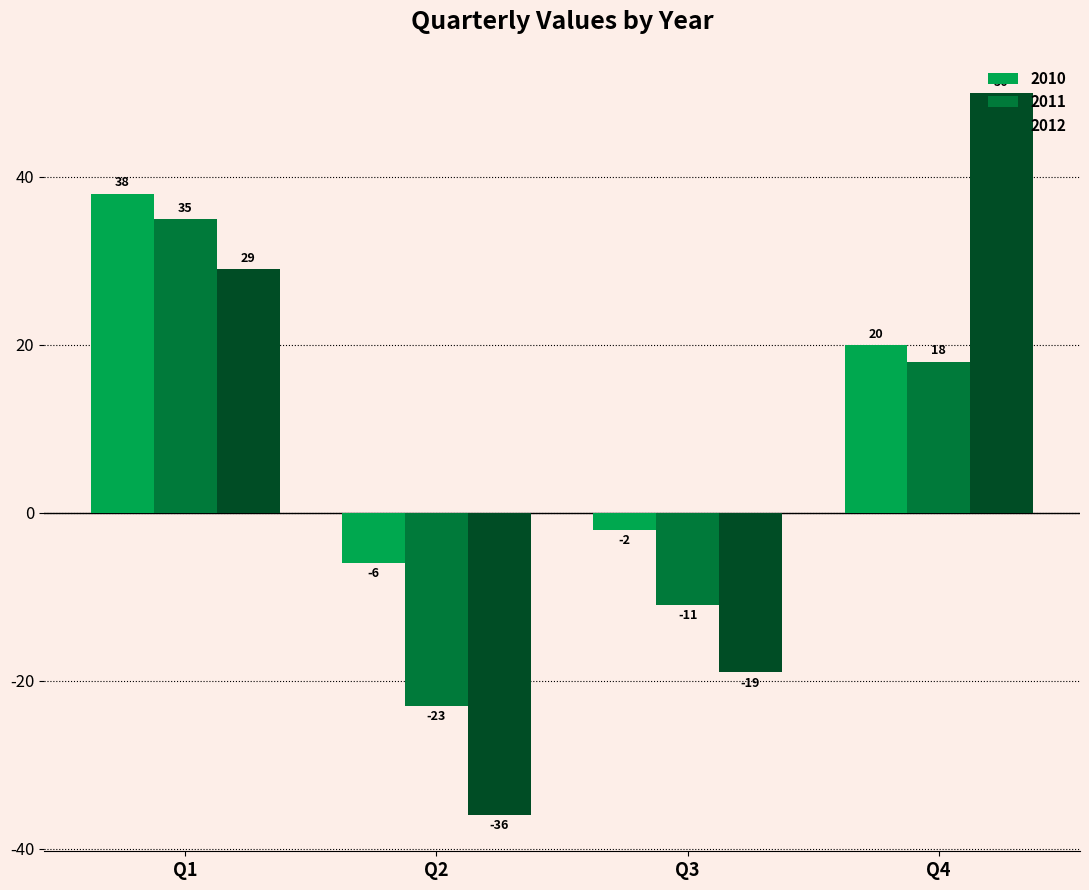

Reading left to right, list all the values displayed in this chart.

2010: Q1=38	Q2=-6	Q3=-2	Q4=20
2011: Q1=35	Q2=-23	Q3=-11	Q4=18
2012: Q1=29	Q2=-36	Q3=-19	Q4=50